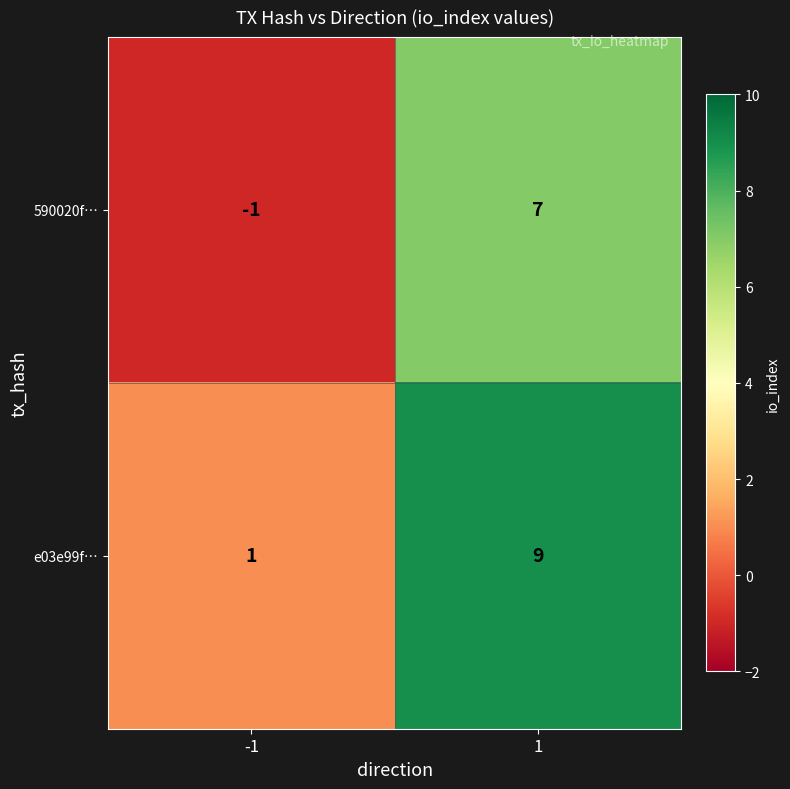

Which label corresponds to the smallest value in the chart?

-1